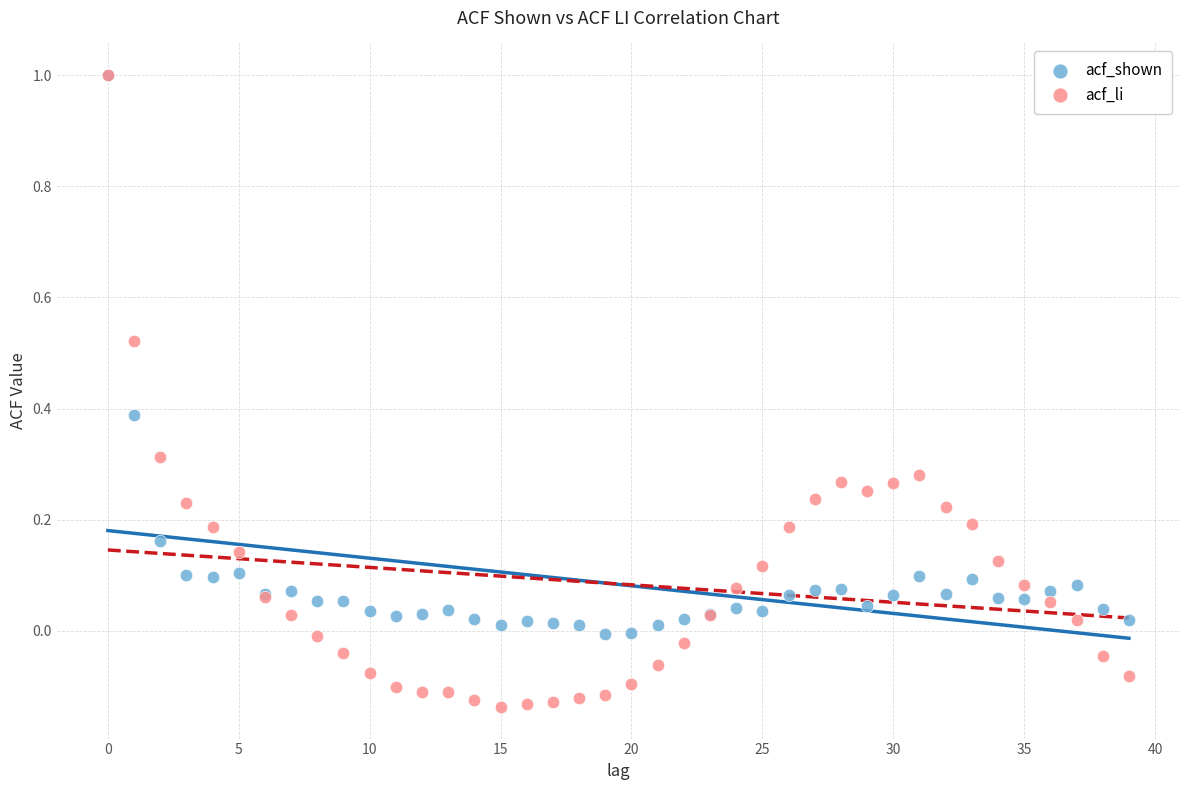

What are all the series names shown in the legend?

acf_shown, acf_li